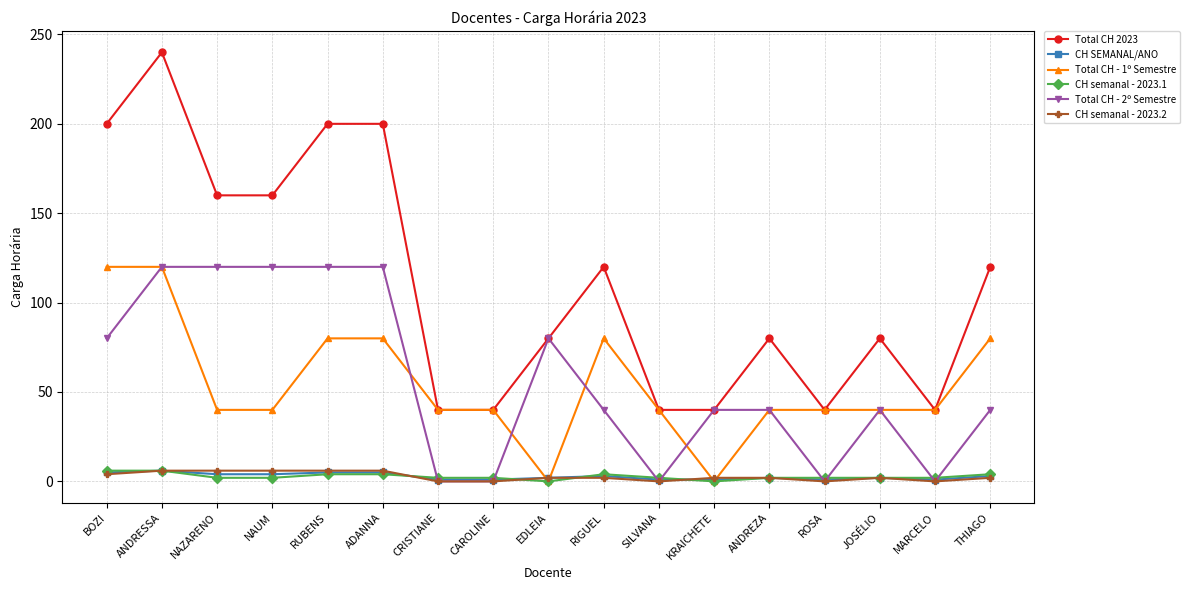

Which series ends up on top after the final intersection of CH SEMANAL/ANO and Total CH - 1º Semestre?

Total CH - 1º Semestre